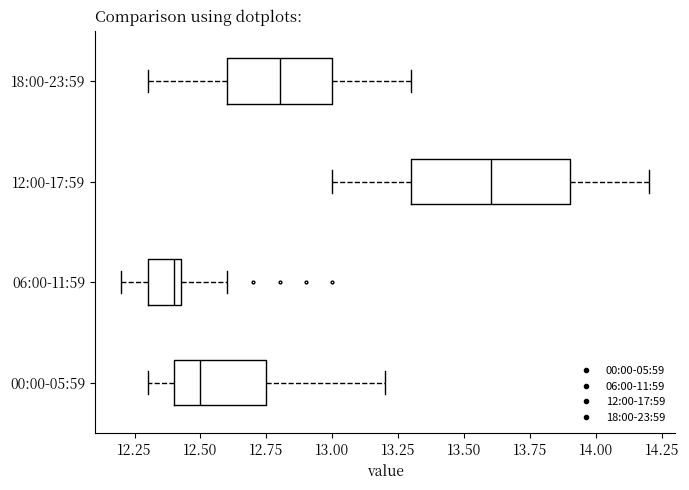

Reading bottom to top, transcribe this box plot: for each box, give where its median line is, the range the box spans, and where its two whiskers end, as read against the x-axis. The values are not printed on the chart, so give them approximately, as read against the axis.

00:00-05:59: median 12.50, box 12.40 to 12.75, whiskers 12.30 to 13.20
06:00-11:59: median 12.40, box 12.30 to 12.45, whiskers 12.20 to 12.60
12:00-17:59: median 13.60, box 13.30 to 13.90, whiskers 13.00 to 14.20
18:00-23:59: median 12.80, box 12.60 to 13.00, whiskers 12.30 to 13.30